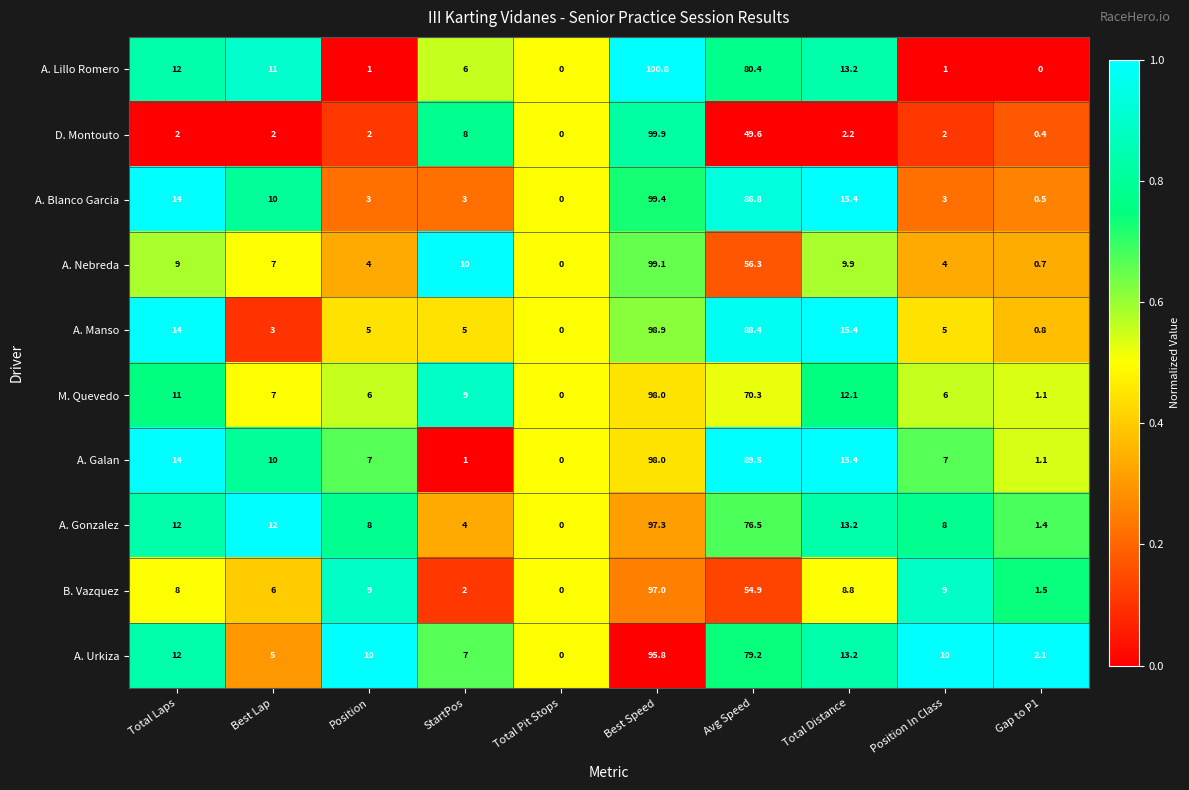

At which label is B. Vazquez closest to 48?

Avg Speed